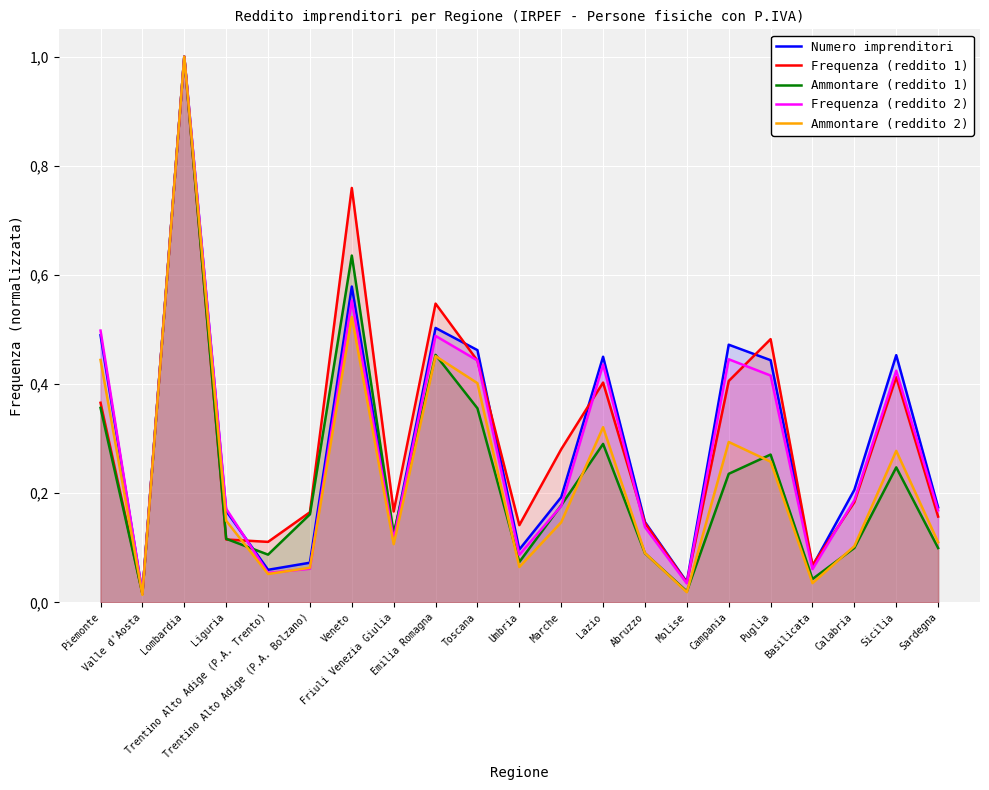

Which has a higher value, Puglia or Lombardia?

Lombardia